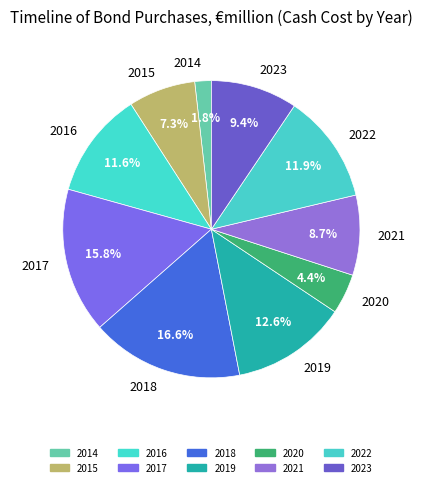

Is it true that 2017 is 16% of the pie?

True